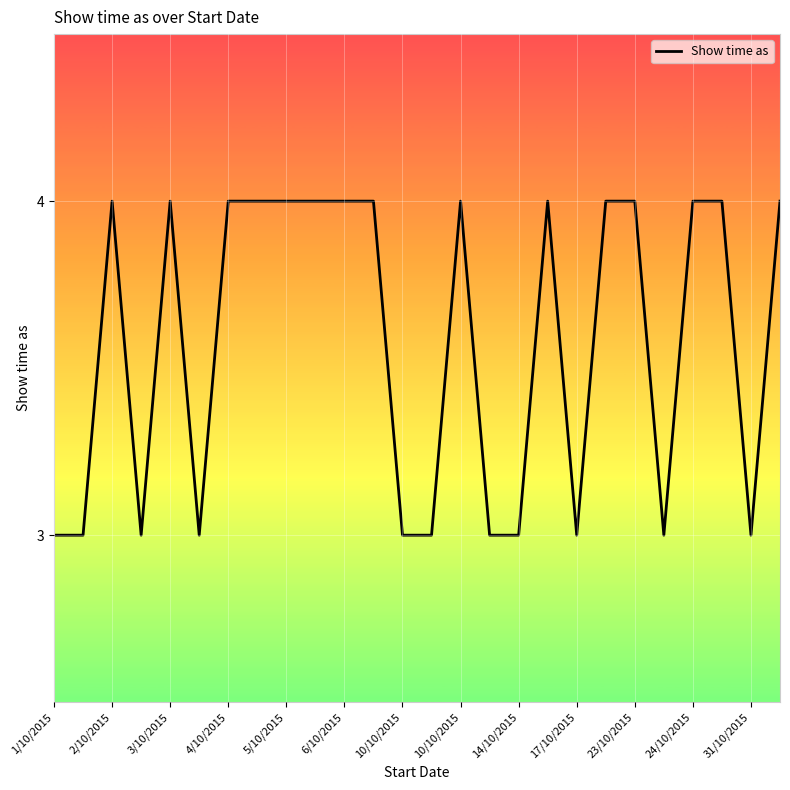

What is the sum of all values?

93